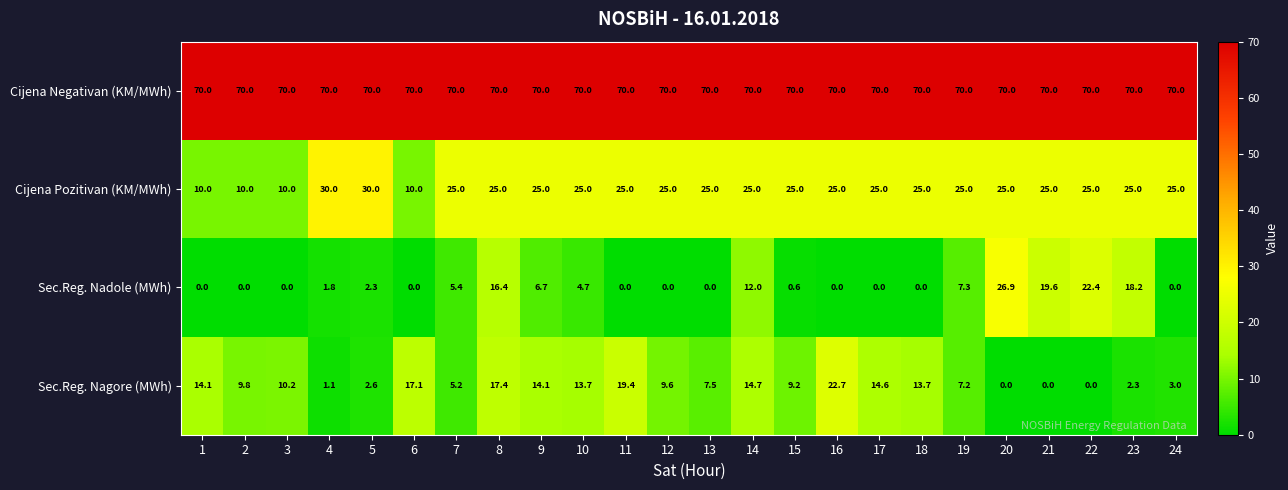

At 21, list the series in order from smallest to largest.

Sec.Reg. Nagore (MWh), Sec.Reg. Nadole (MWh), Cijena Pozitivan (KM/MWh), Cijena Negativan (KM/MWh)